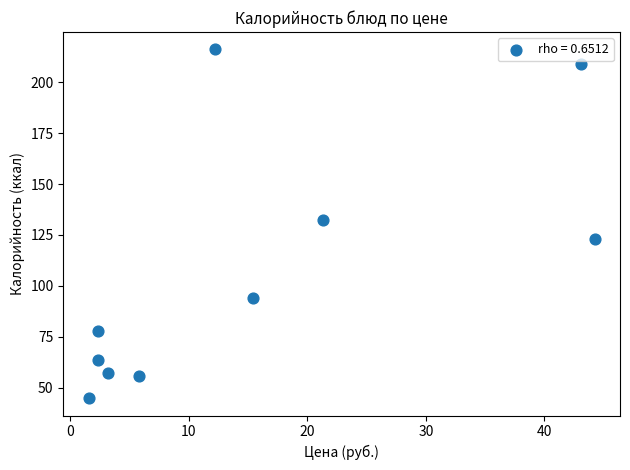

What Y value in the scatter plot is closest to 130?

132.6